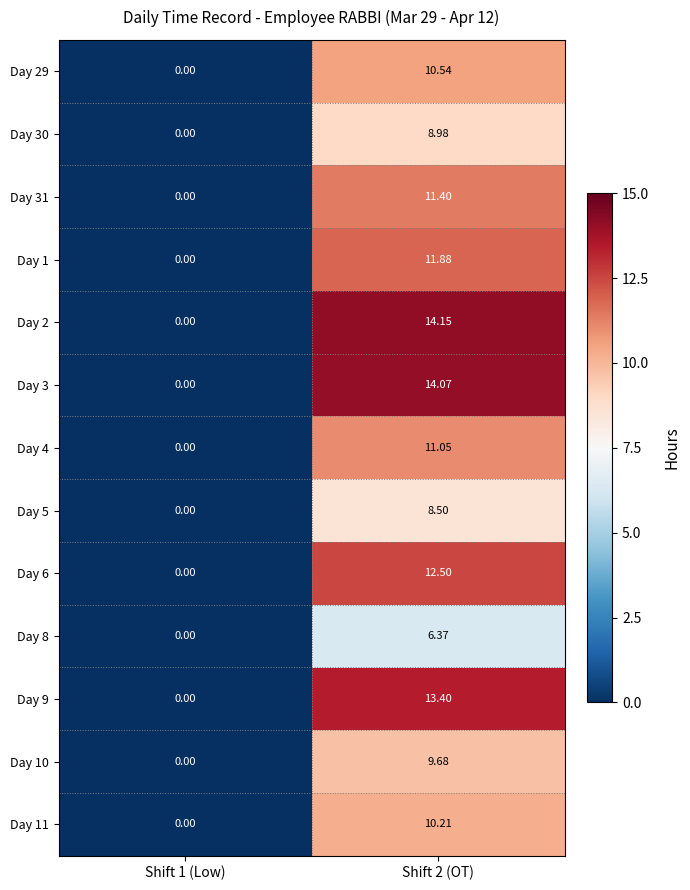

Is the value of Day 11 at Shift 2 (OT) greater than the value of Day 6 at Shift 1 (Low)?

Yes